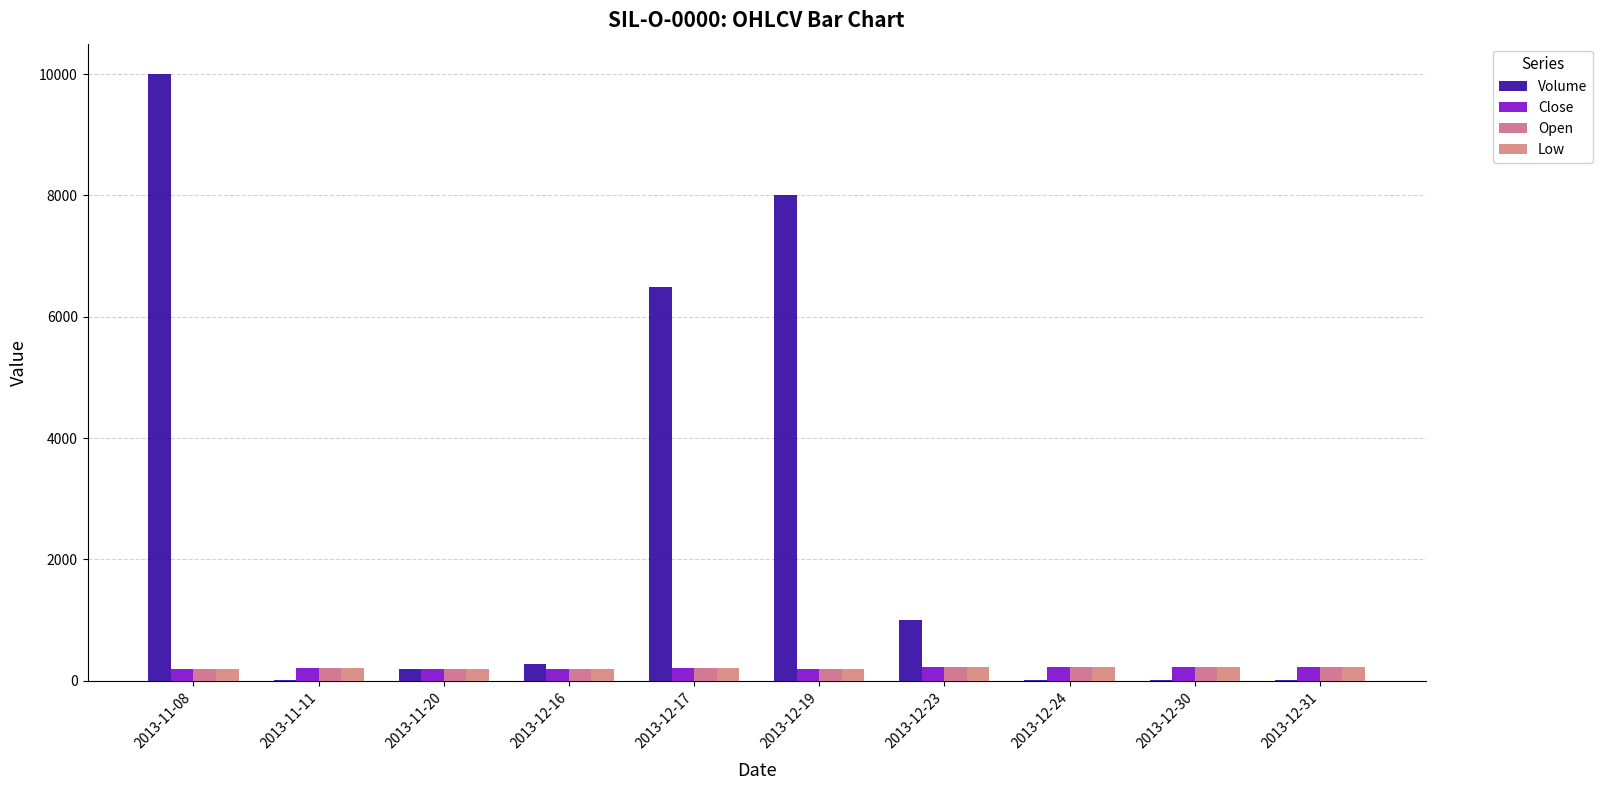

What is the highest value of the Close series?

230.0